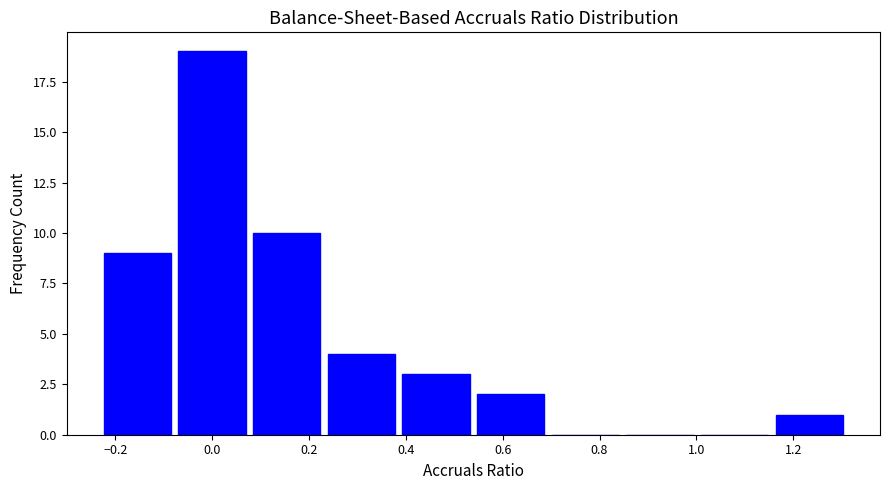

Reading left to right, transcribe this chart: for each bar, give the range it covers on the x-axis and its height. Neither the bar edges nor the heights are printed on the chart, so give them approximately, as read against the axes.

-0.22 to -0.06: 9
-0.06 to 0.08: 19
0.08 to 0.24: 10
0.24 to 0.40: 4
0.40 to 0.54: 3
0.54 to 0.70: 2
0.70 to 0.86: 0
0.86 to 1.00: 0
1.00 to 1.16: 0
1.16 to 1.32: 1